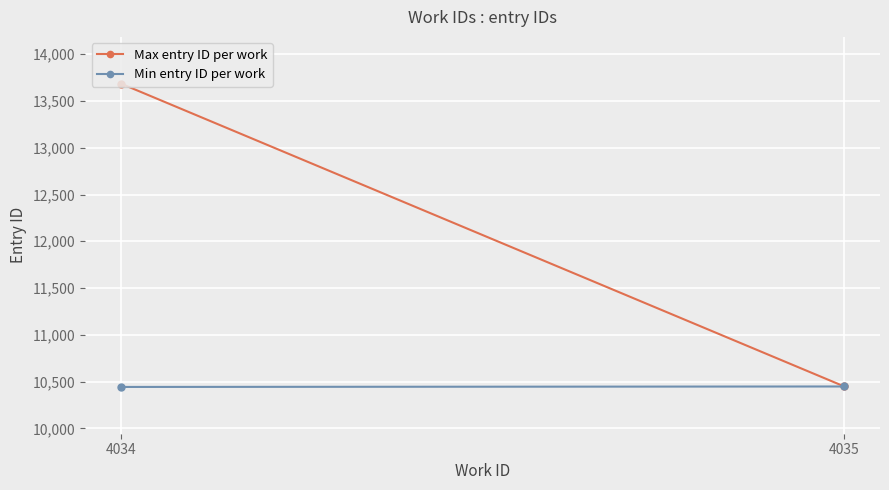

Rank the series at 4034 from highest to lowest value.

Max entry ID per work, Min entry ID per work